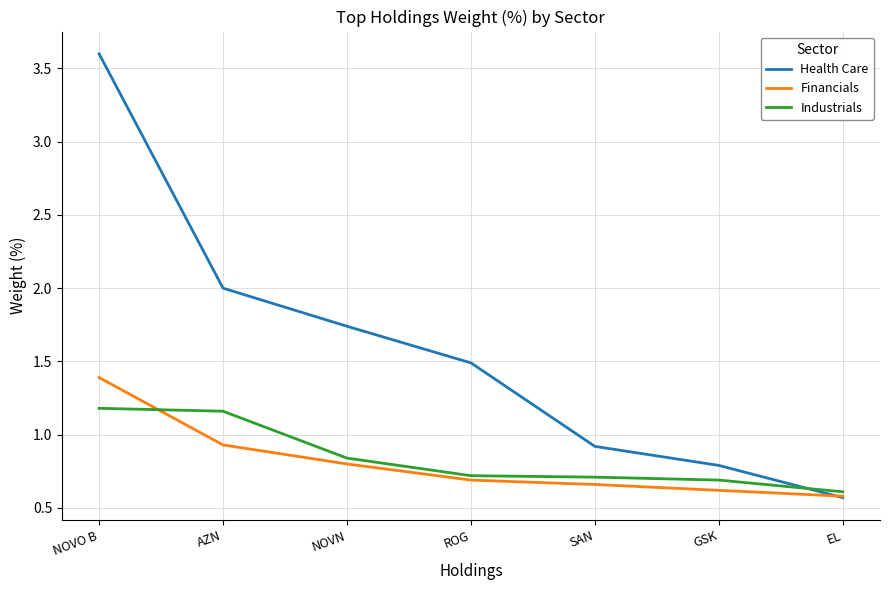

What is the total value across all series at EL?

1.8